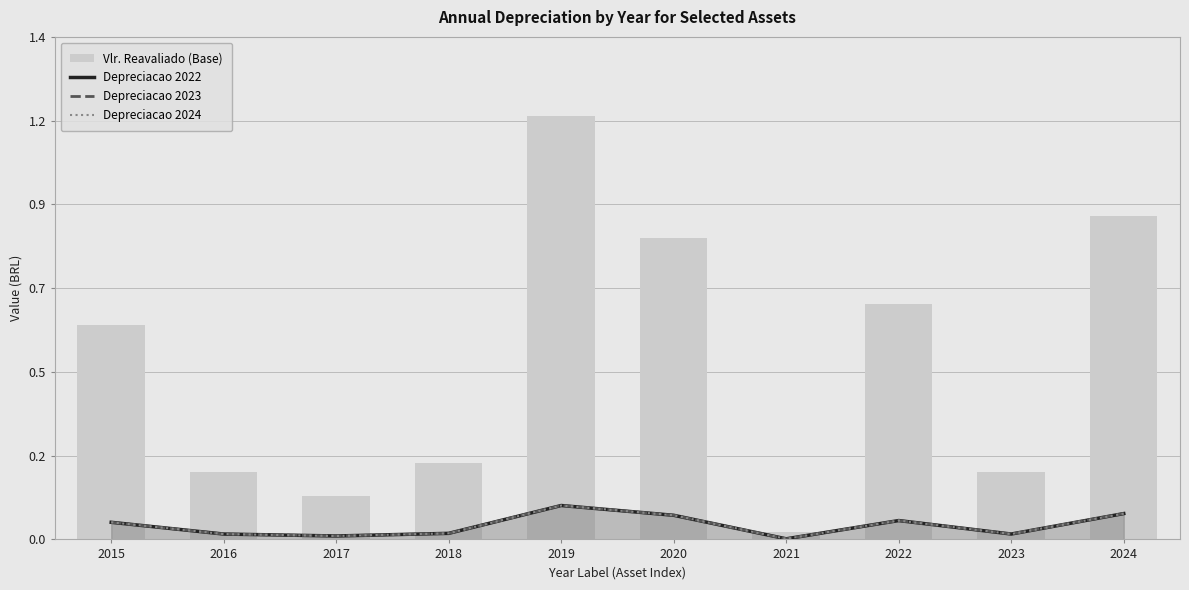

Rank the series at 2015 from highest to lowest value.

Vlr. Reavaliado (Base), Depreciacao 2022, Depreciacao 2023, Depreciacao 2024